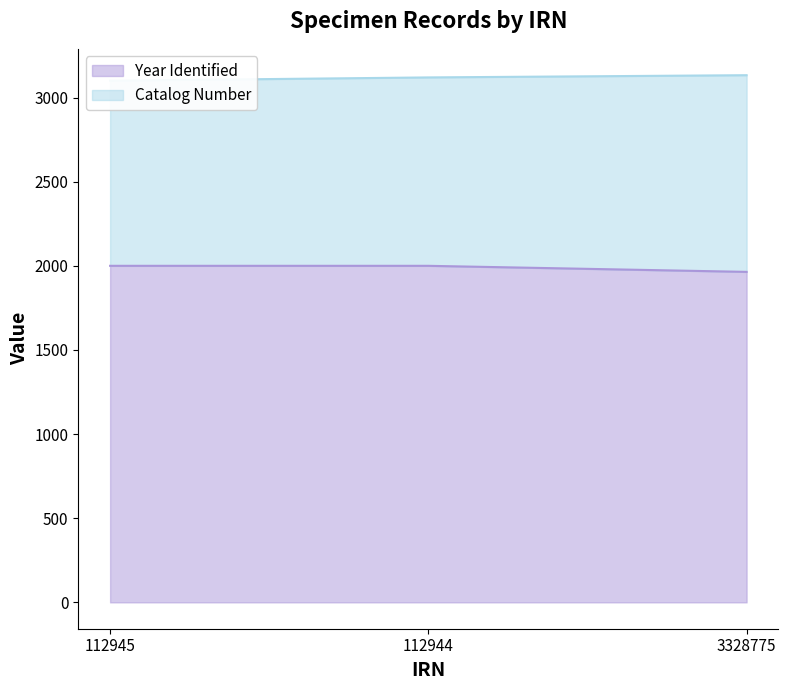

What is the label of the 3rd point from the right?

112945